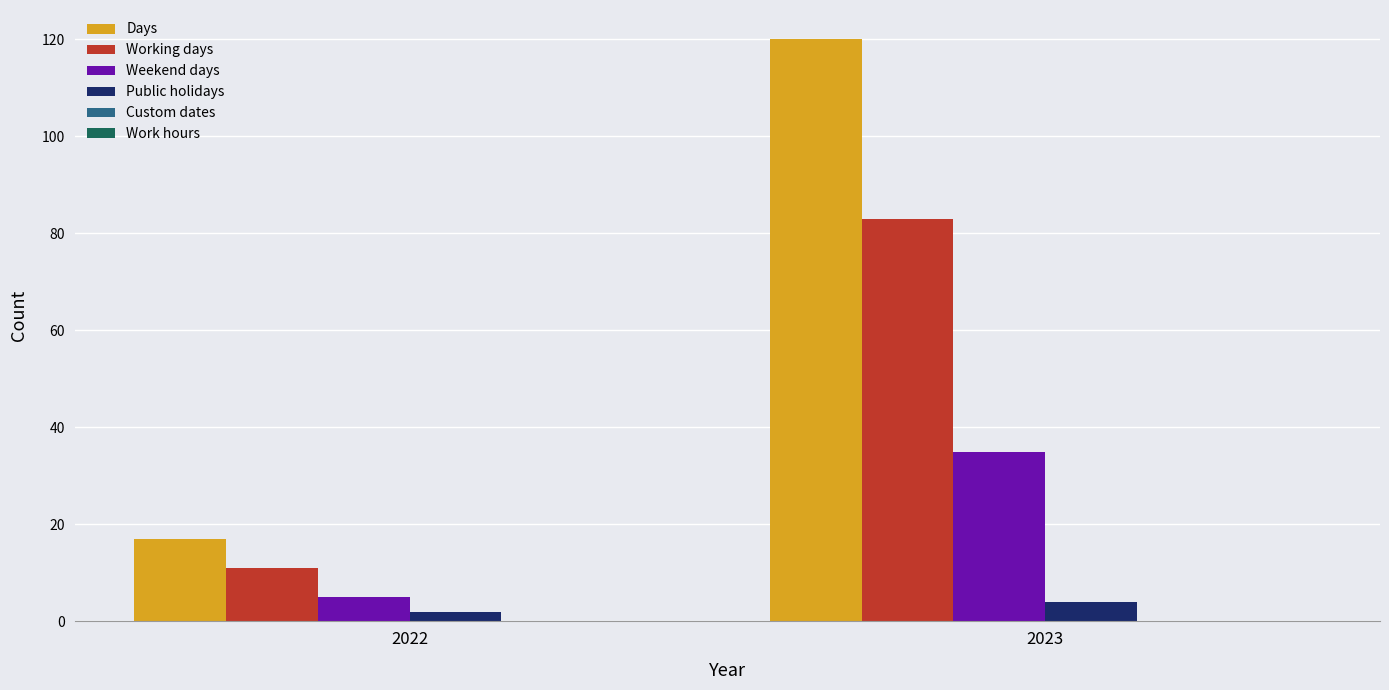

What is the difference between the maximum and minimum values in the Days series?

103